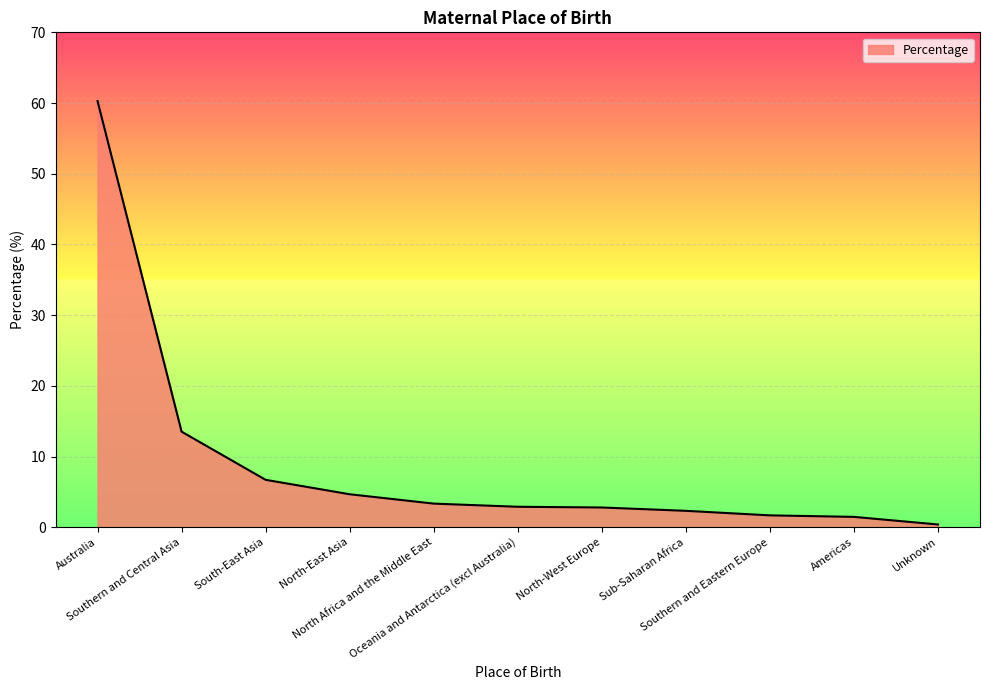

What is the greatest value displayed?

60.3